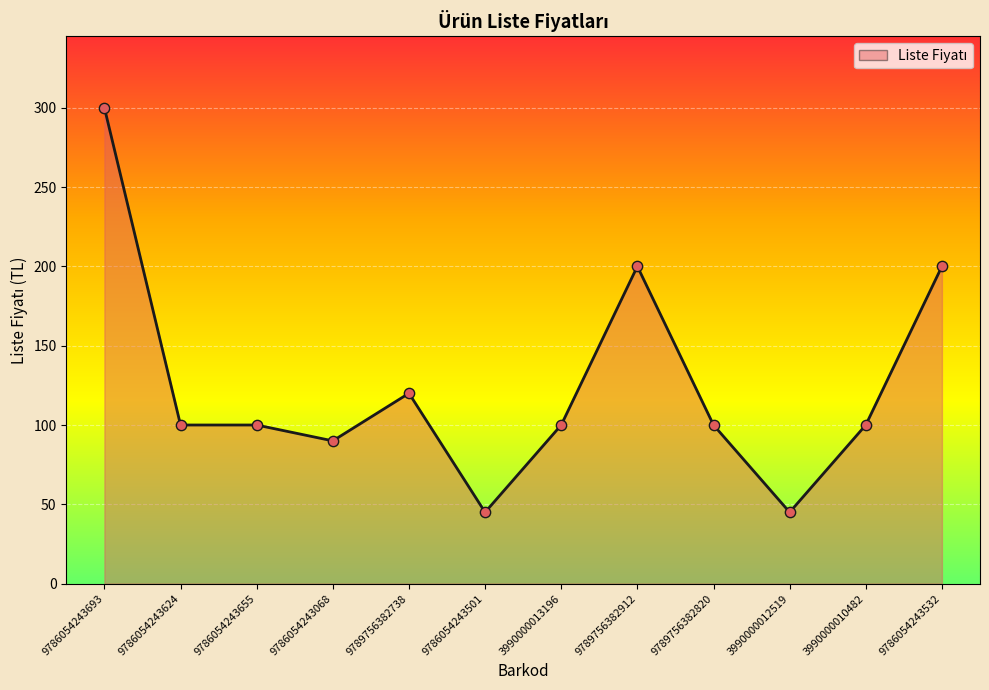

What is the ratio of the value at 3990000013196 to the value at 3990000010482?

1.0